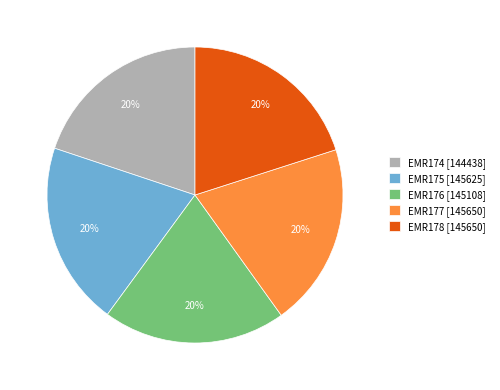

Is there a majority slice in this chart?

No